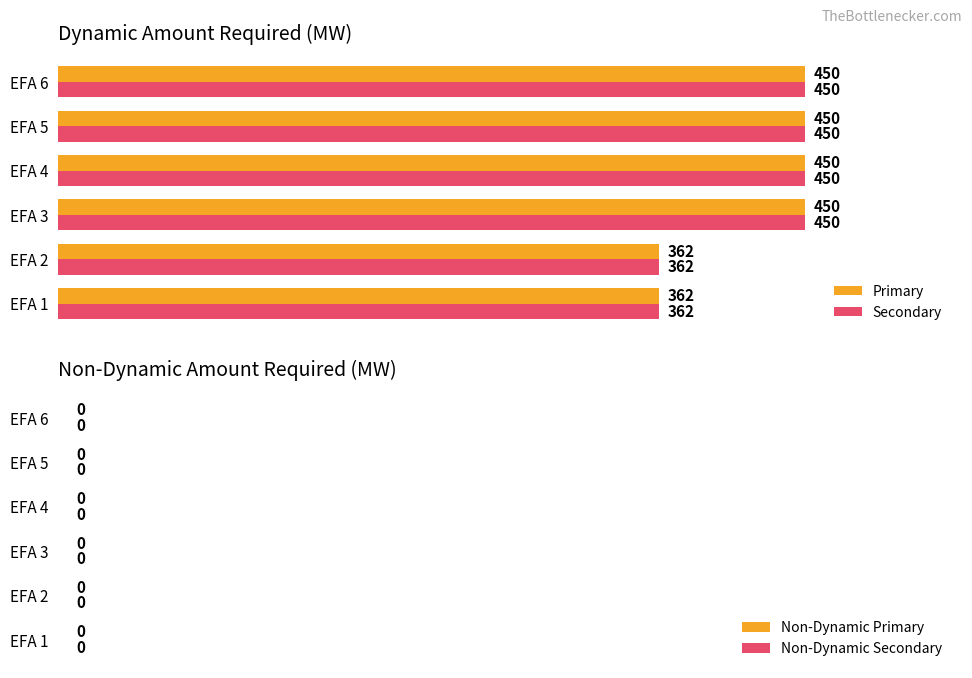

What is the average value of the Secondary series?

421